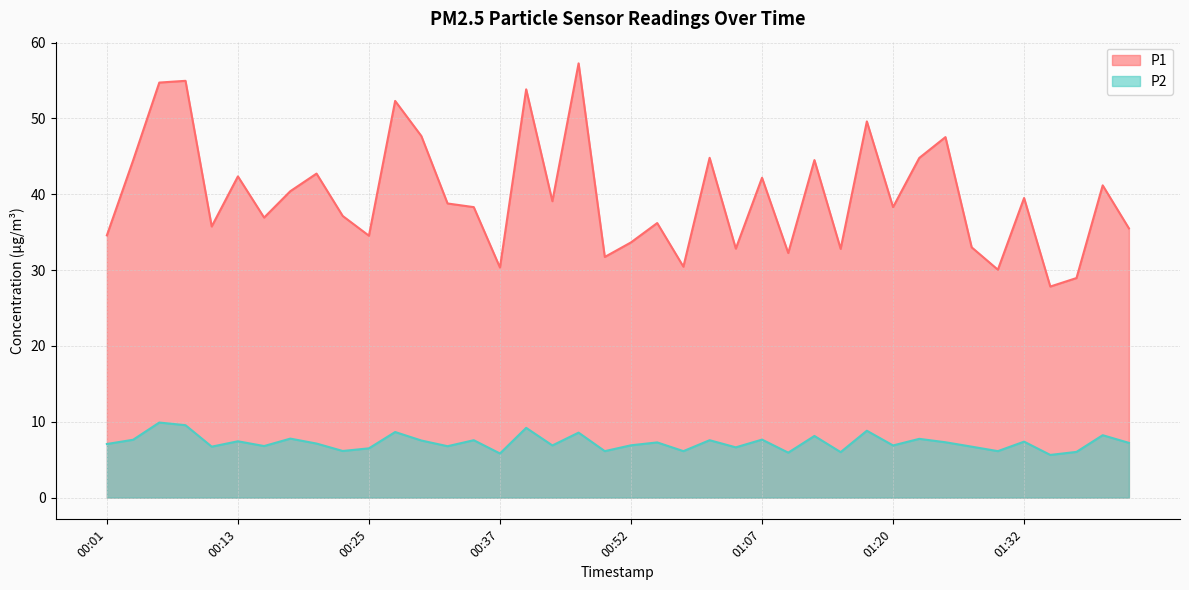

What is the total value across all series at 01:02?

39.5